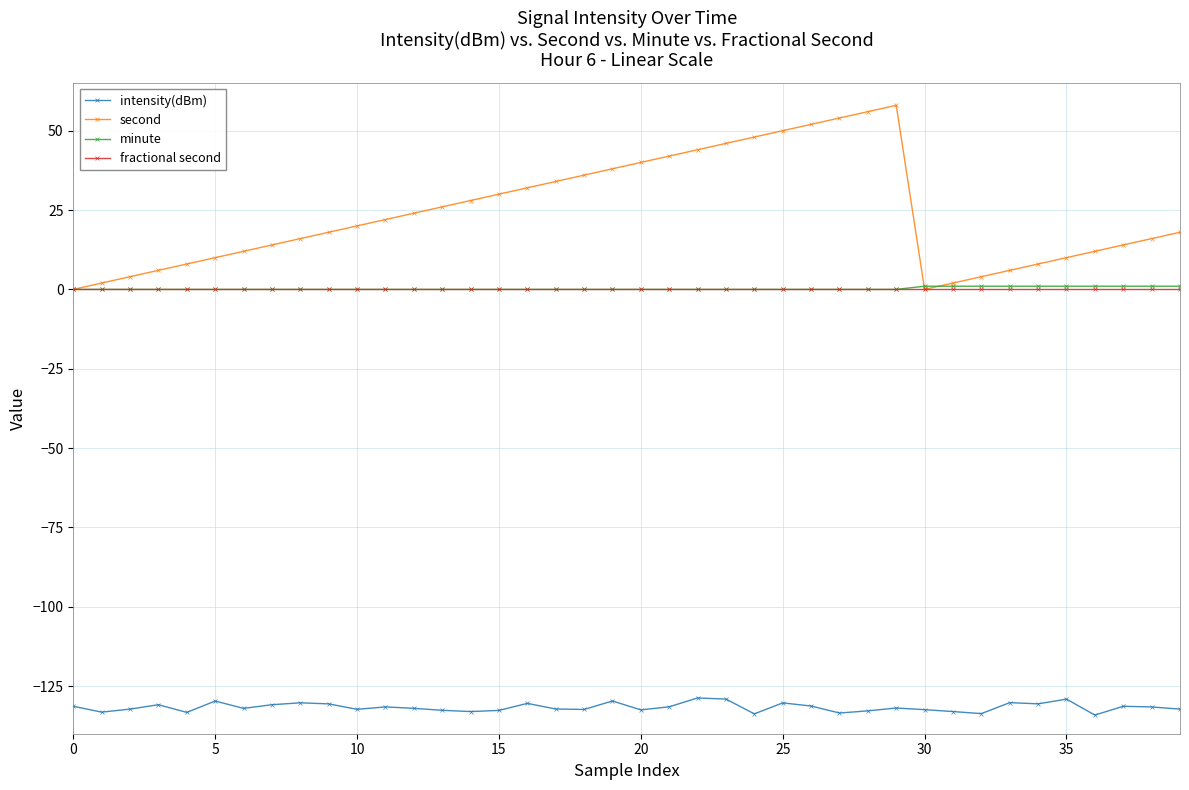

True or false: second and intensity(dBm) cross at least once.

False